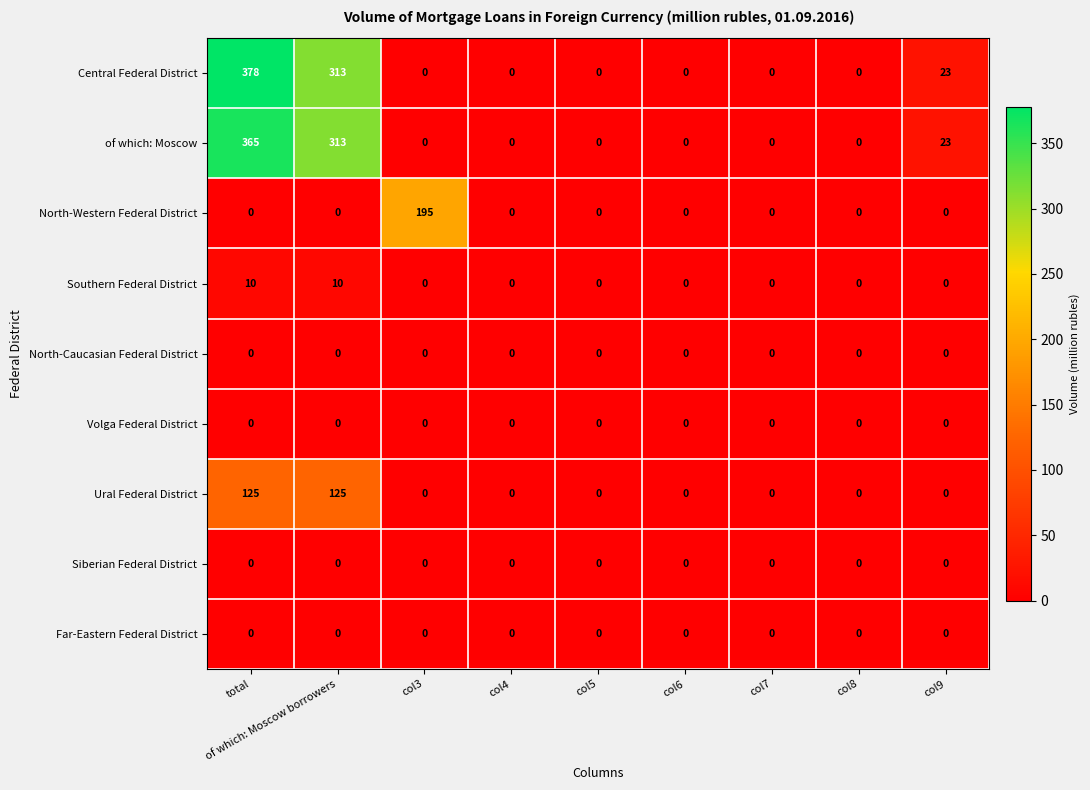

Is it true that of which: Moscow equals 143 at col4?

False